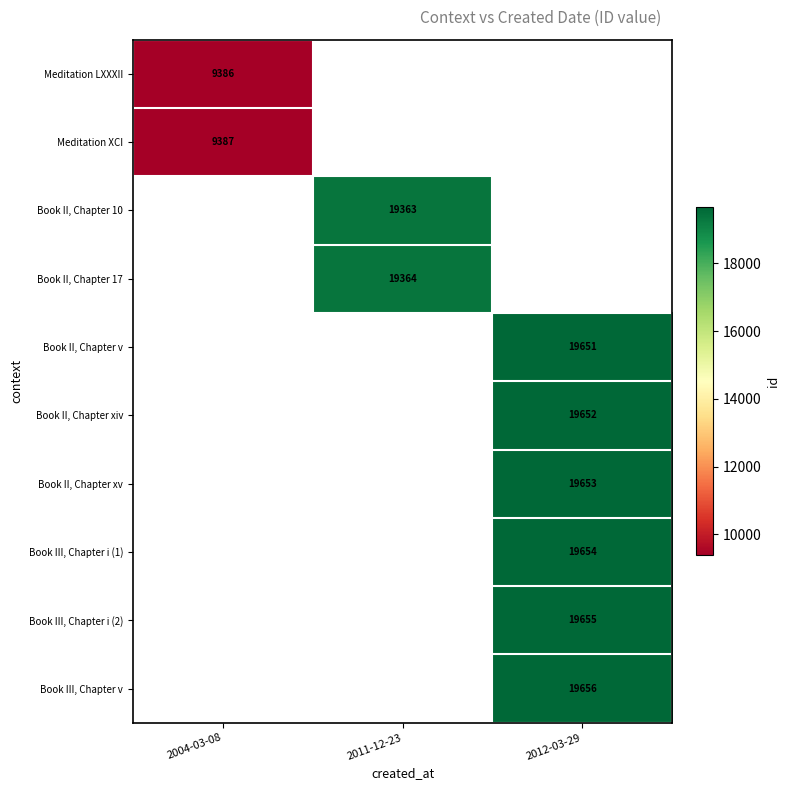

Is it true that Meditation XCI equals 9387 at 2004-03-08?

True